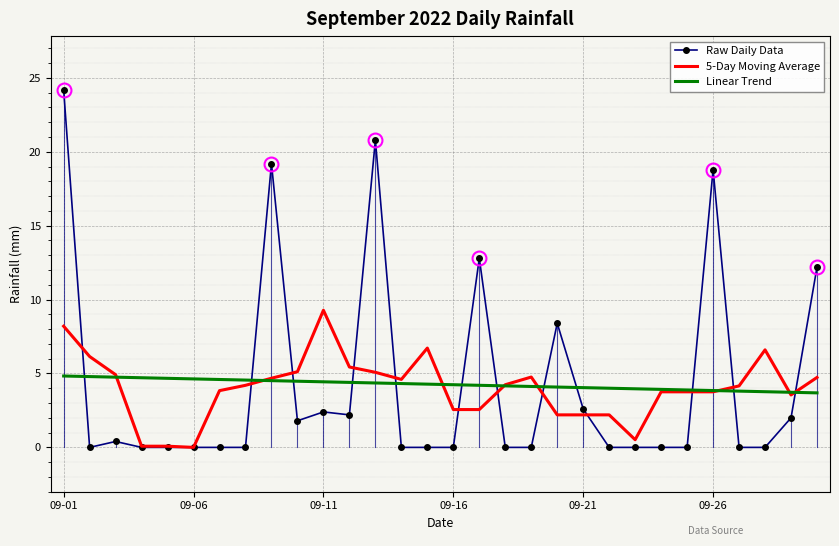

What is the minimum value for Linear Trend?

3.7